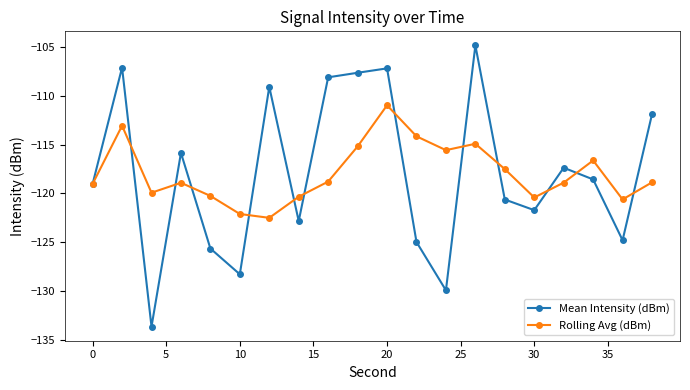

What is the highest value of the Mean Intensity (dBm) series?

-104.8